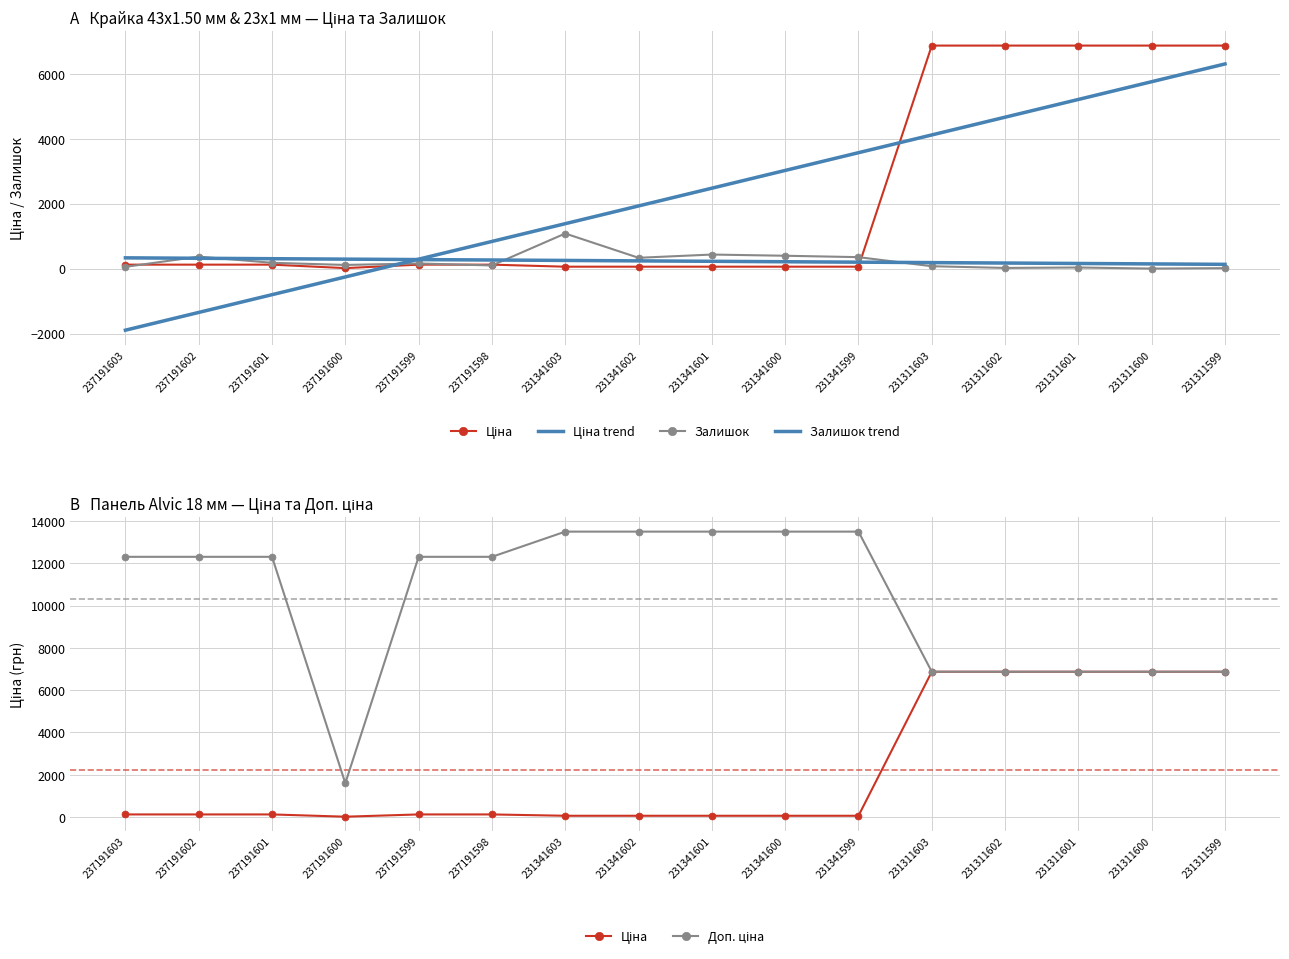

Reading left to right, extract all data points from this chart.

Ціна: 123.0	123.0	123.0	16.0	123.0	123.0	60.0	60.0	60.0	60.0	60.0	6869.4	6869.4	6869.4	6869.4	6869.4
Ціна trend: -1894.8	-1348.1	-801.5	-254.9	291.7	838.3	1385.0	1931.6	2478.2	3024.8	3571.4	4118.0	4664.7	5211.3	5757.9	6304.5
Залишок: 55.0	370.0	180.0	114.0	159.0	98.0	1082.0	334.0	434.0	397.0	354.0	74.0	22.0	35.0	2.0	15.0
Залишок trend: 332.9	319.6	306.2	292.9	279.5	266.2	252.8	239.5	226.1	212.8	199.4	186.1	172.7	159.4	146.0	132.7
Доп. ціна: 12302.0	12302.0	12302.0	1599.0	12302.0	12302.0	13493.2	13493.2	13493.2	13493.2	13493.2	6869.4	6869.4	6869.4	6869.4	6869.4